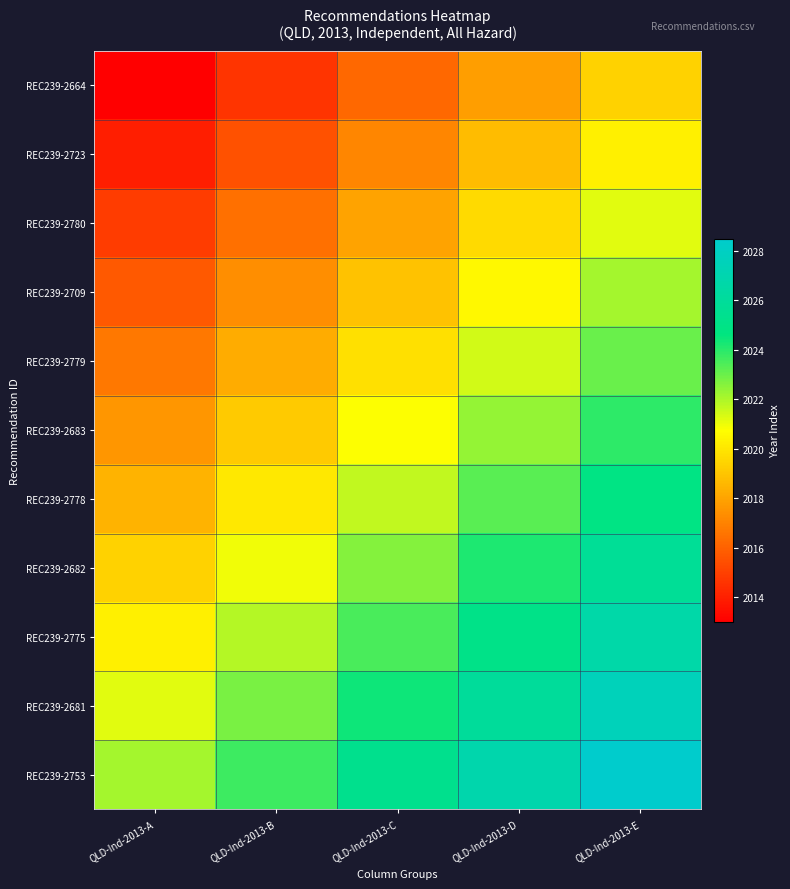

How many distinct data groups are displayed?

11